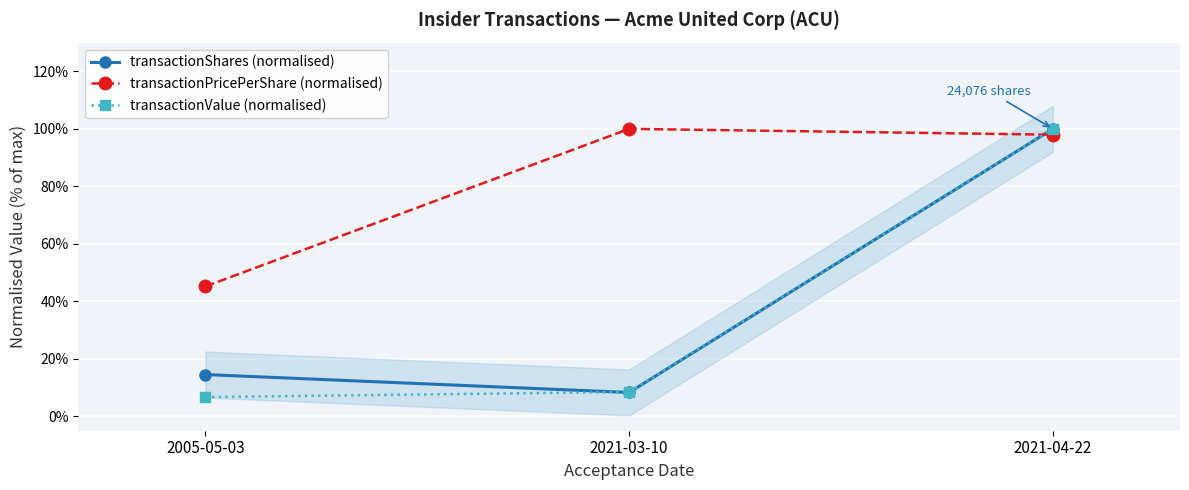

Which has a higher value, 2021-03-10 or 2021-04-22?

2021-04-22